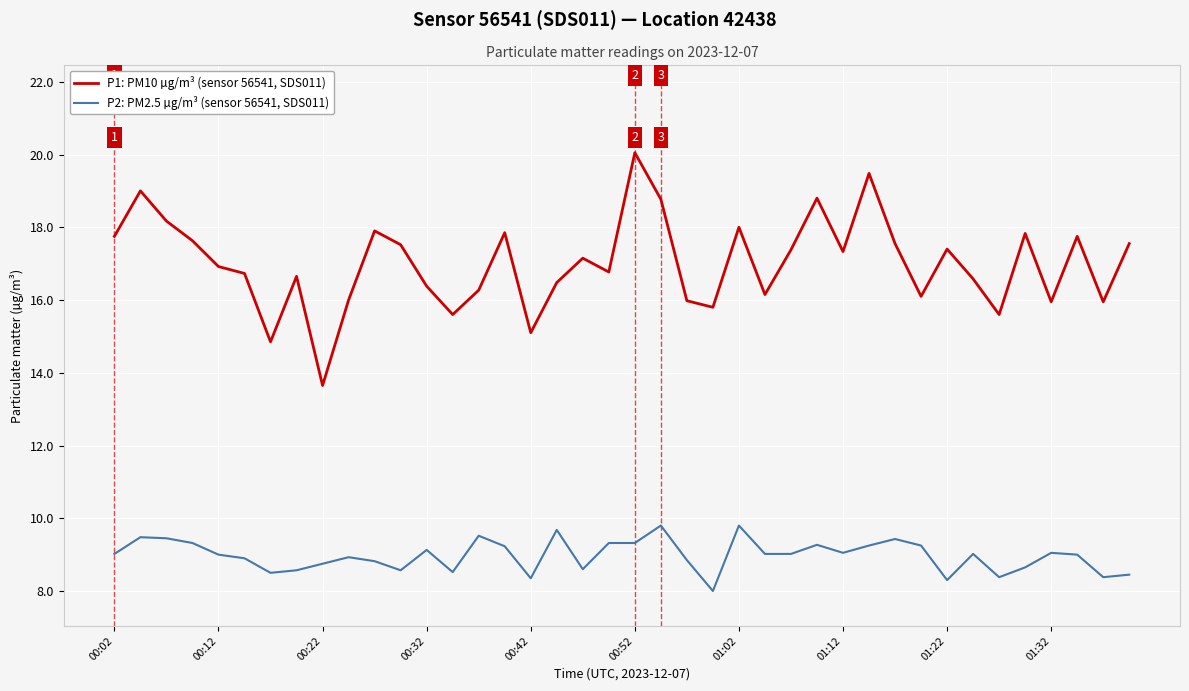

What are all the series names shown in the legend?

P1: PM10 µg/m³ (sensor 56541, SDS011), P2: PM2.5 µg/m³ (sensor 56541, SDS011)